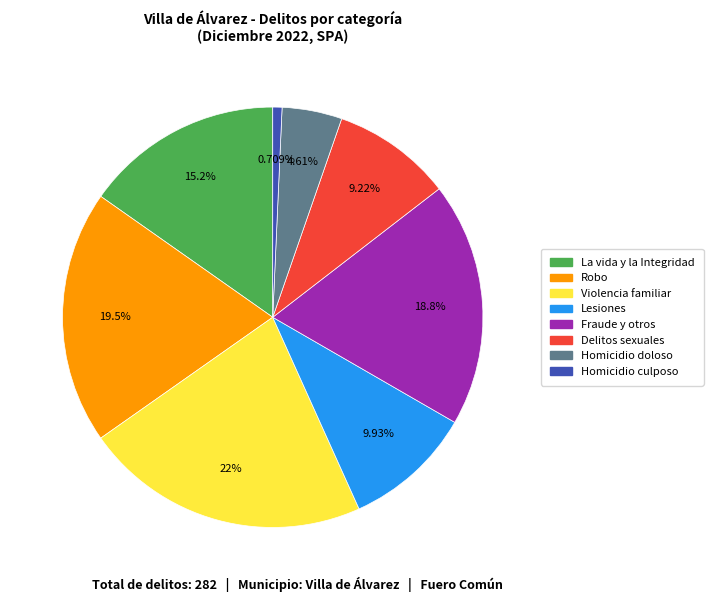

Is there a majority slice in this chart?

No